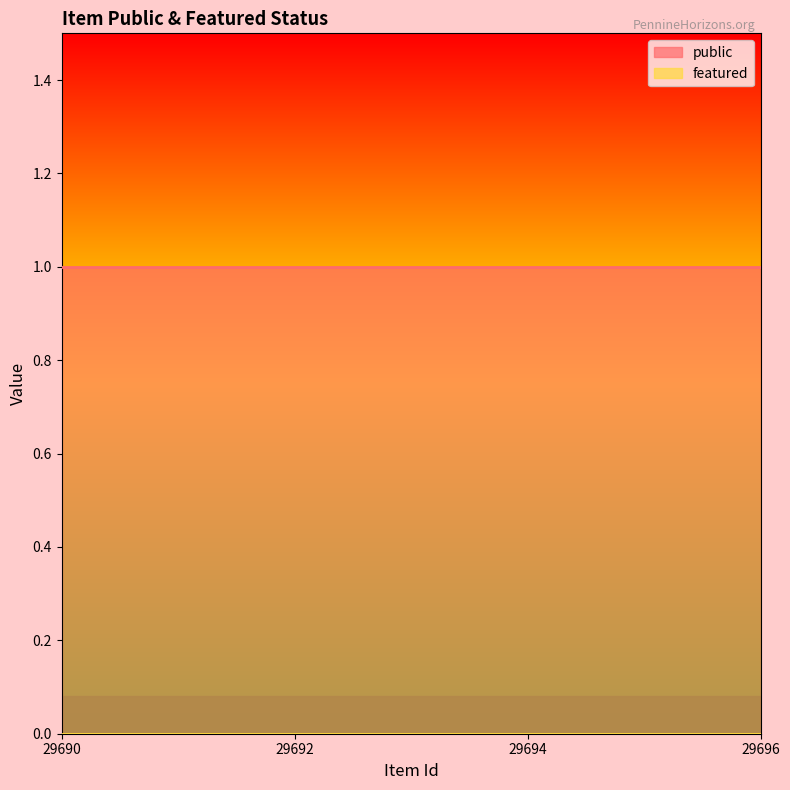

What is the average value of the public series?

1